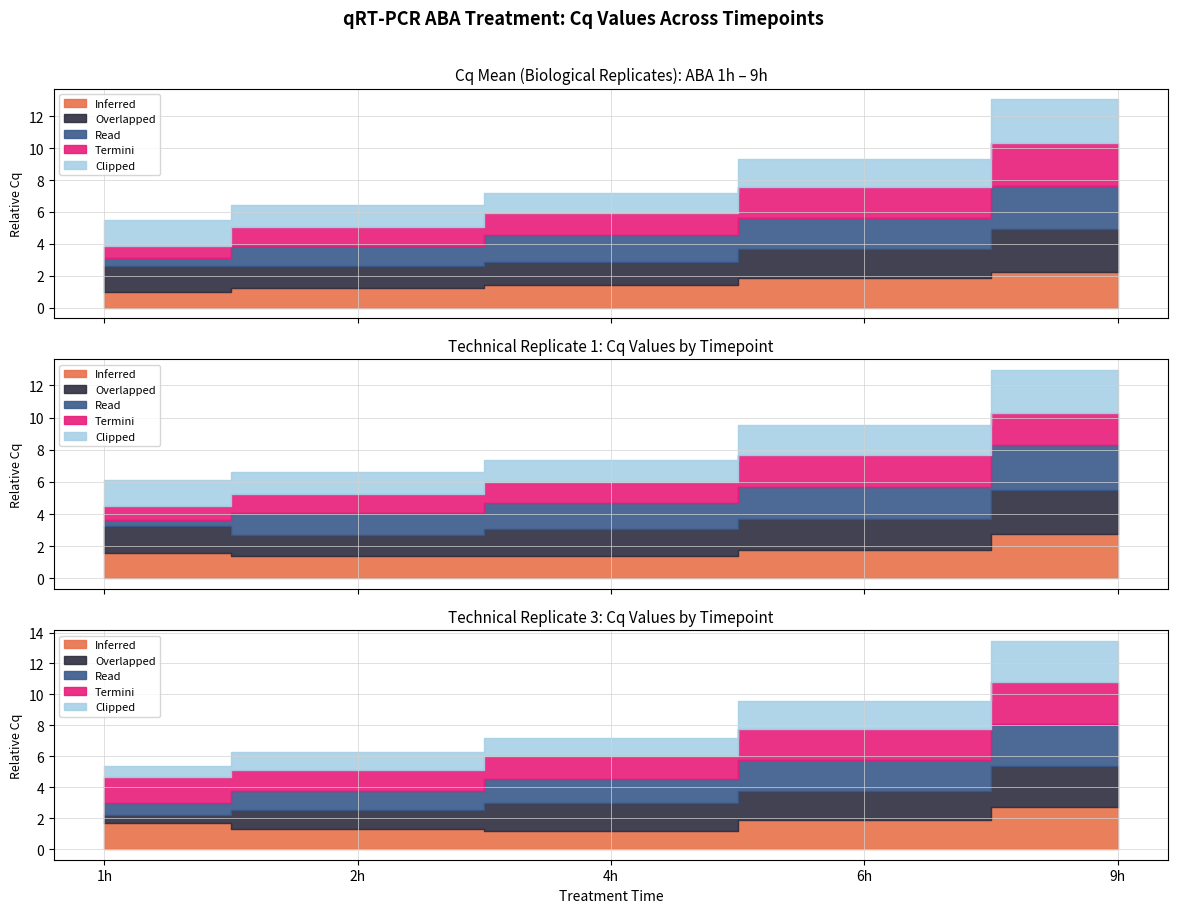

How many data points does each series have?

5